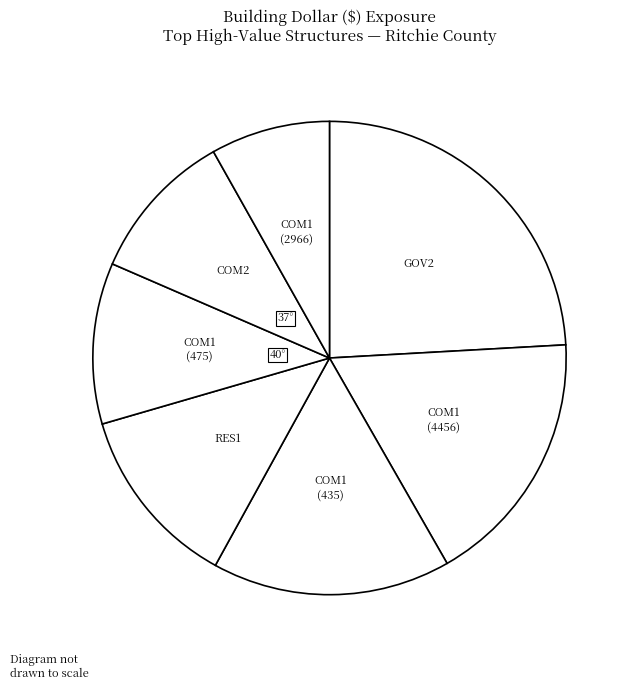

How many slices are in this pie chart?

7